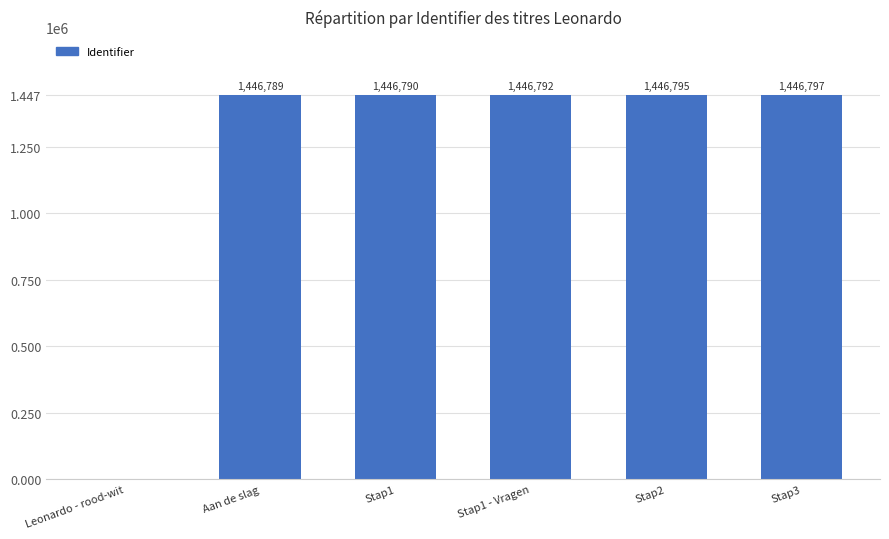

The value at Stap2 is 2038365. True or false?

False